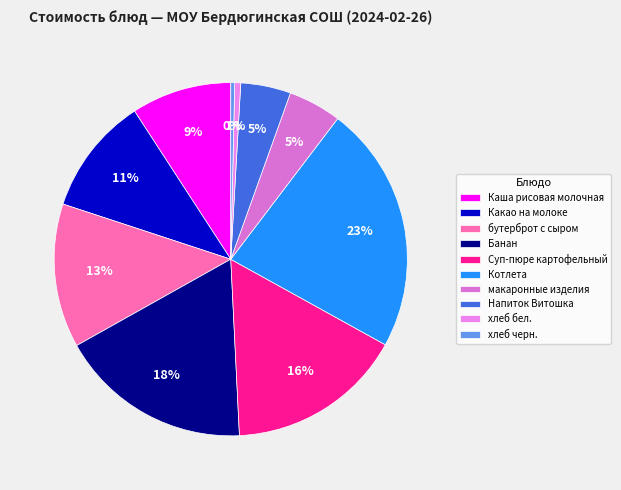

How many segments does this pie chart have?

10